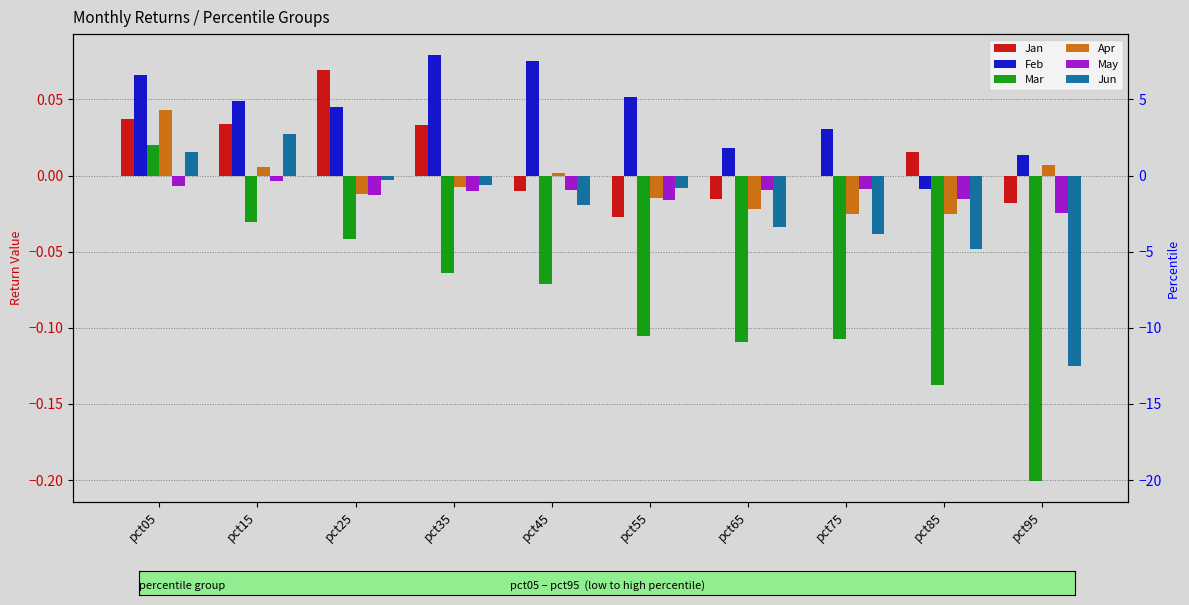

The May series shows -0.0 at pct45. True or false?

True